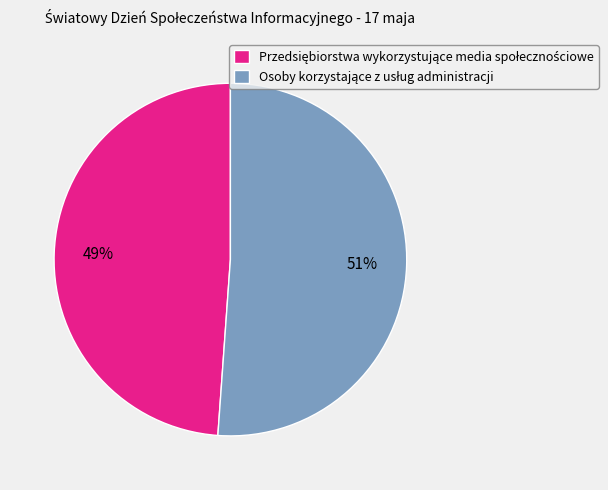

Is there a majority slice in this chart?

Yes